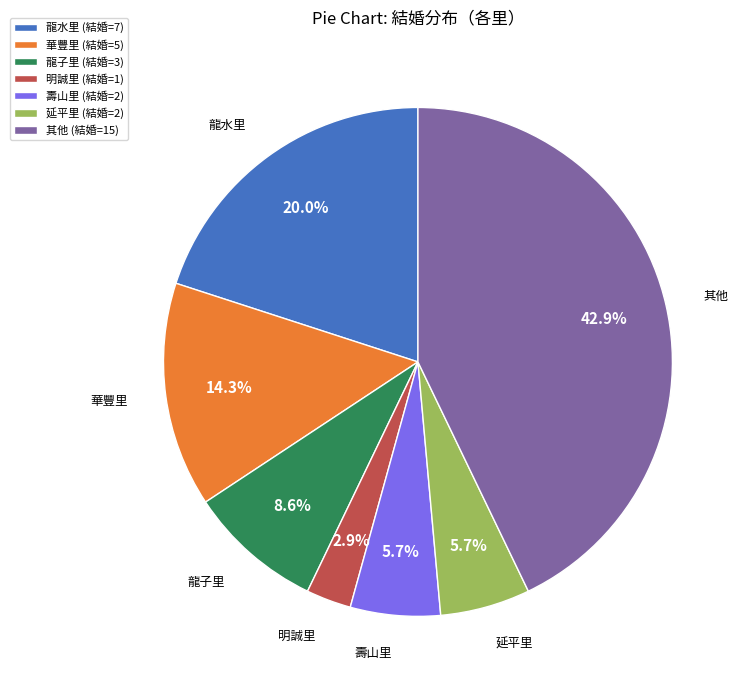

How many slices are in this pie chart?

7